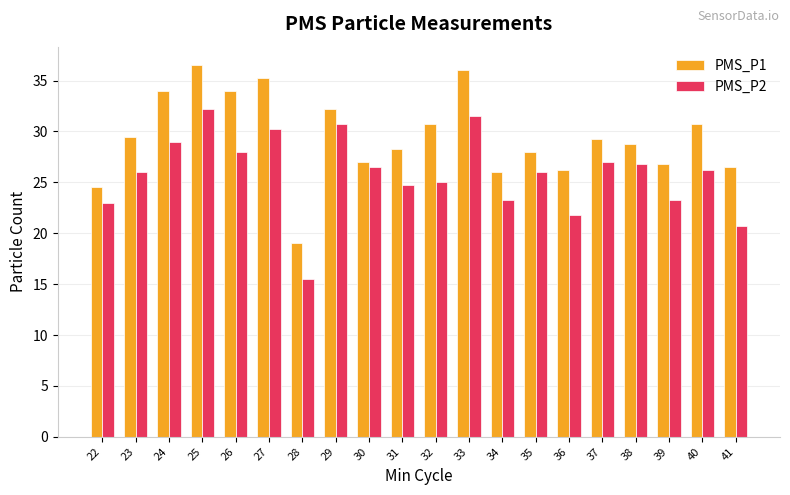

How many distinct data groups are displayed?

2